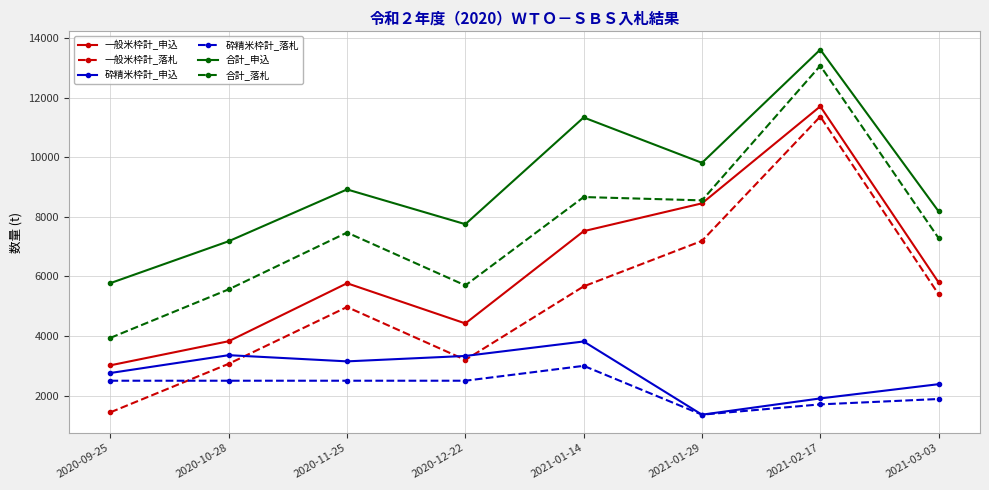

At how many categories does at least one series exceed 11938?

1